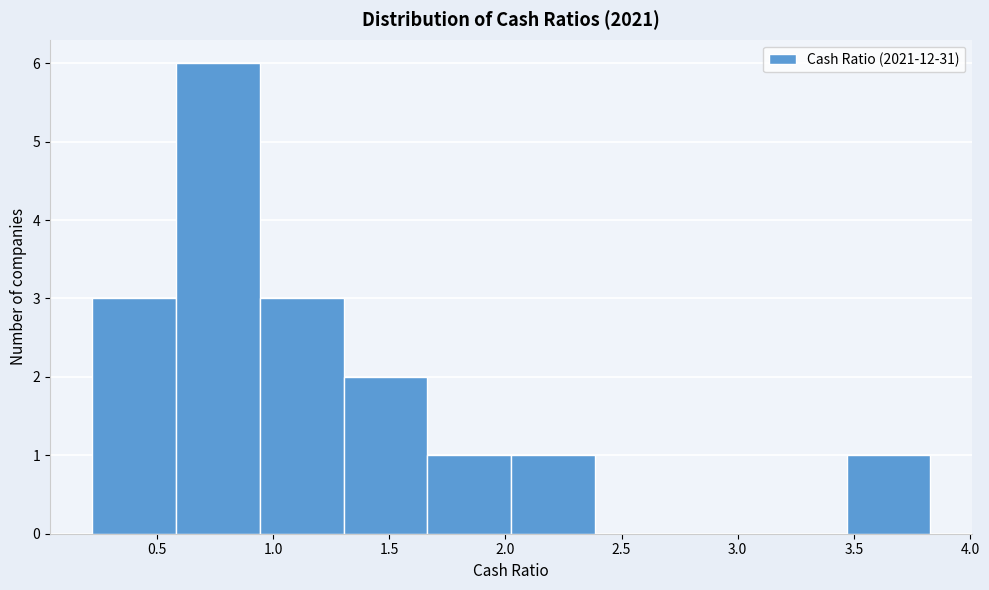

Reading left to right, transcribe this chart: for each bar, give the range it covers on the x-axis and its height. Neither the bar edges nor the heights are printed on the chart, so give them approximately, as read against the axes.

0.20 to 0.60: 3
0.60 to 0.95: 6
0.95 to 1.30: 3
1.30 to 1.65: 2
1.65 to 2.05: 1
2.05 to 2.40: 1
2.40 to 2.75: 0
2.75 to 3.10: 0
3.10 to 3.45: 0
3.45 to 3.85: 1